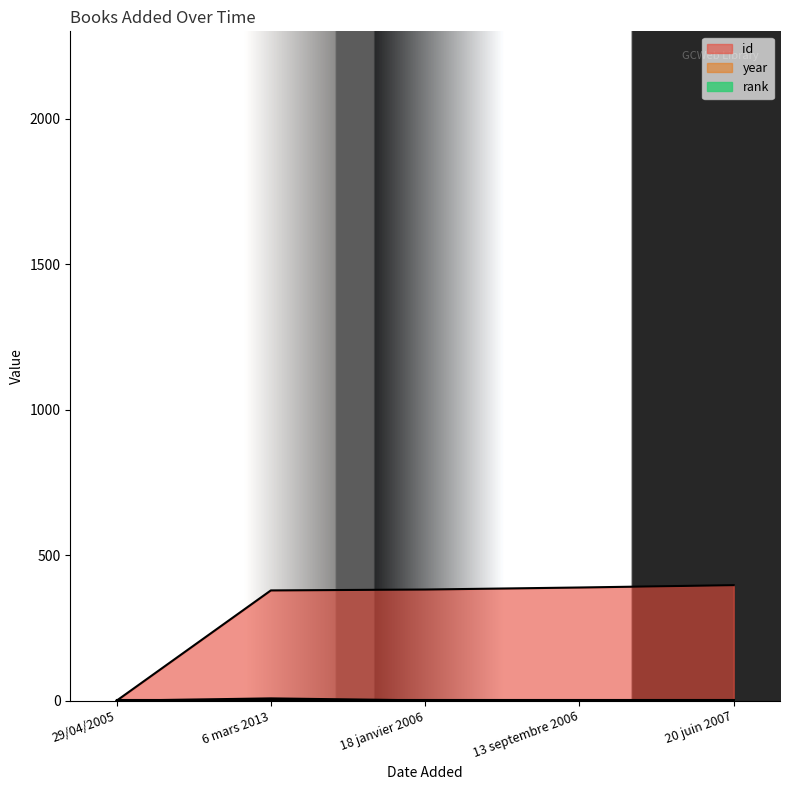

Is the value of id at 29/04/2005 greater than the value of year at 13 septembre 2006?

No